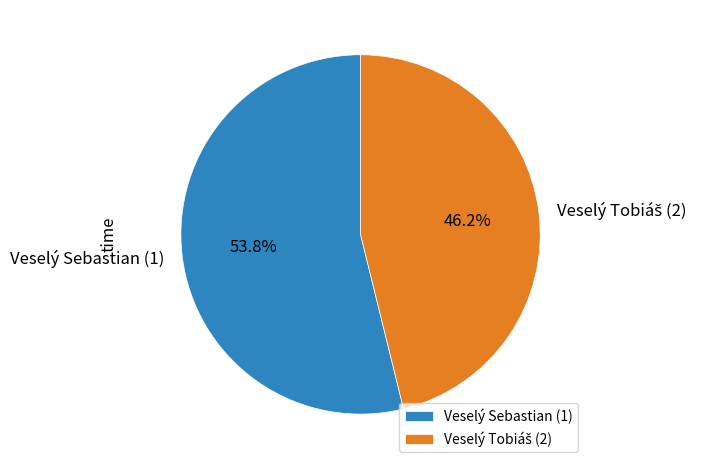

To the nearest percent, what is the difference between the largest and smallest slice percentages?

8%